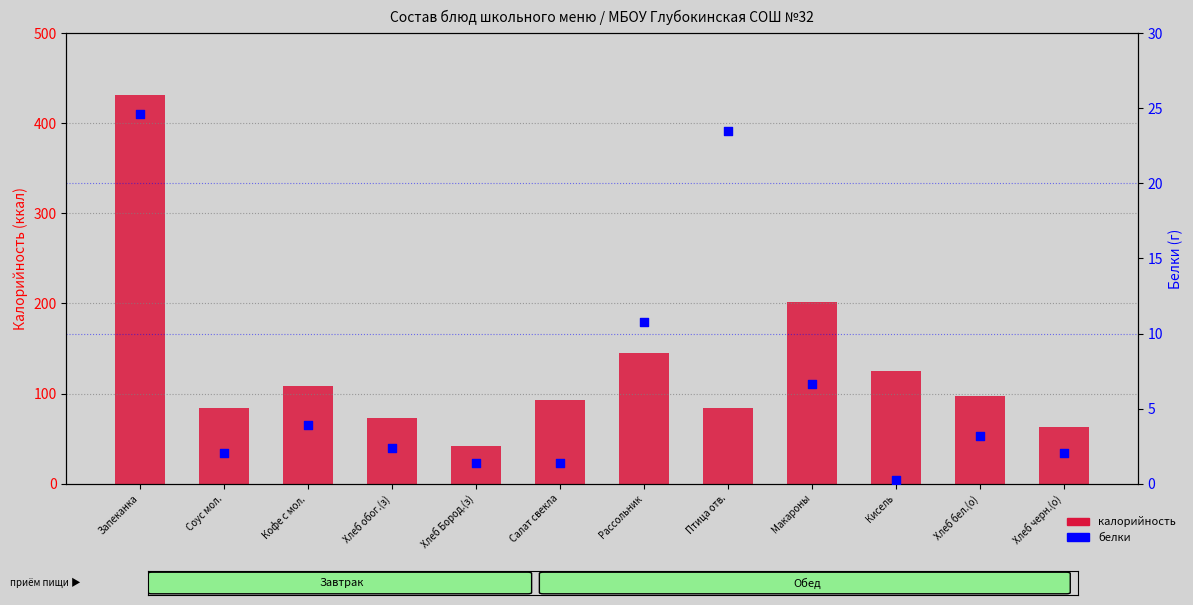

Which series reaches the maximum Y coordinate?

калорийность